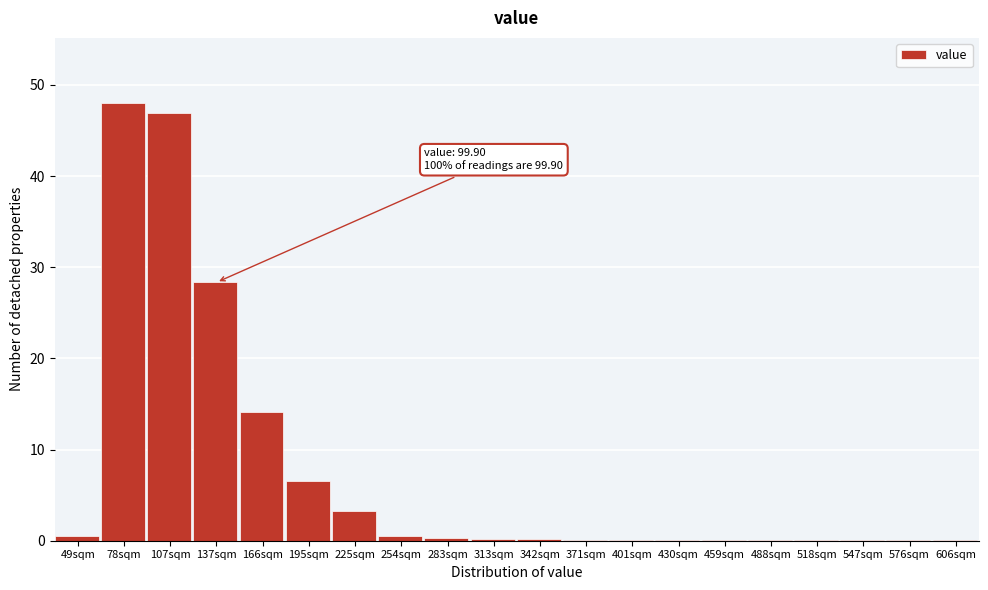

What is the sum of all values?

150.0